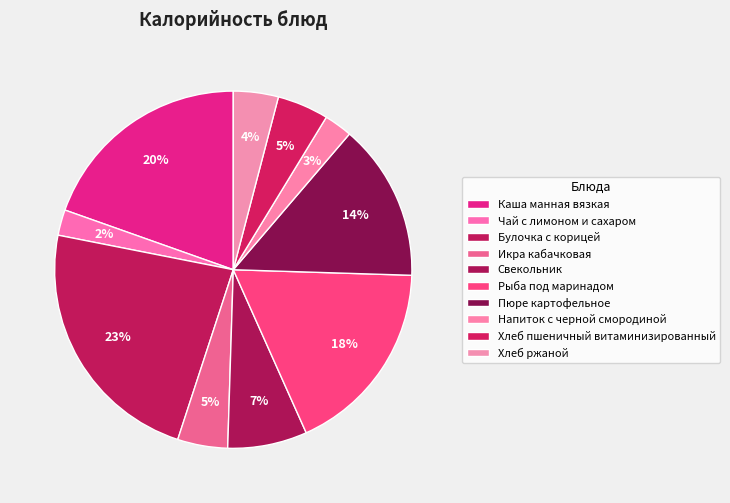

To the nearest percent, what portion does Напиток с черной смородиной represent?

3%